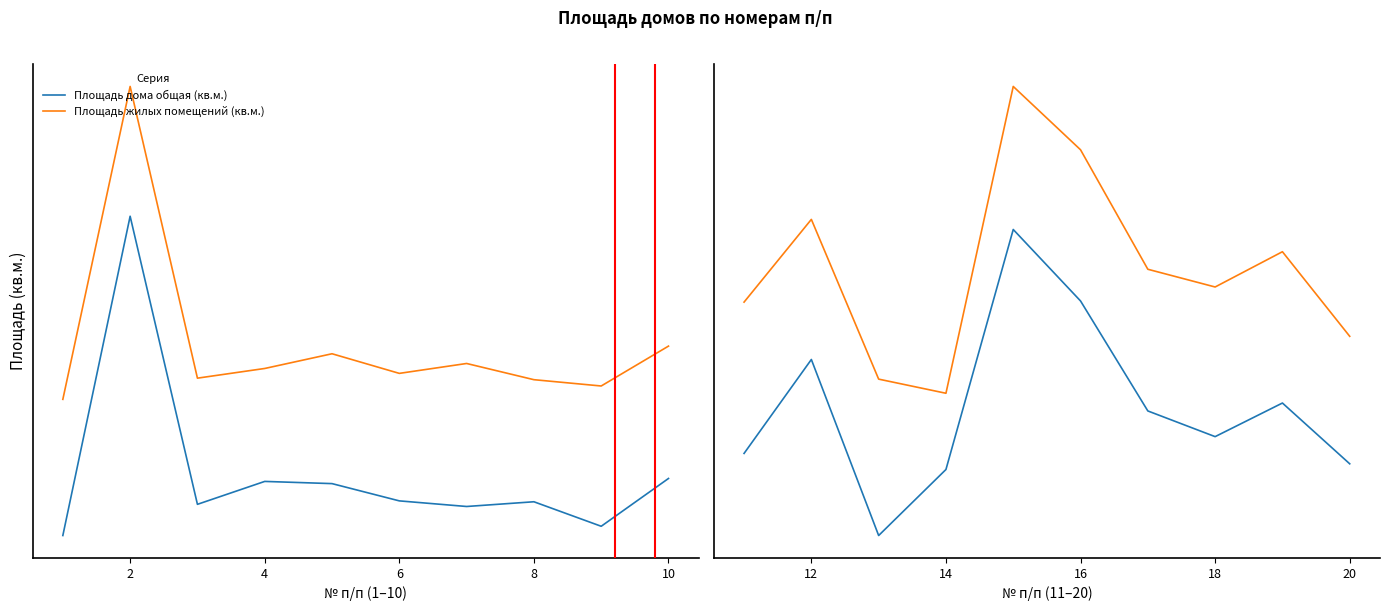

Rank the series by their maximum value, from highest to lowest.

Площадь жилых помещений (кв.м.), Площадь дома общая (кв.м.)